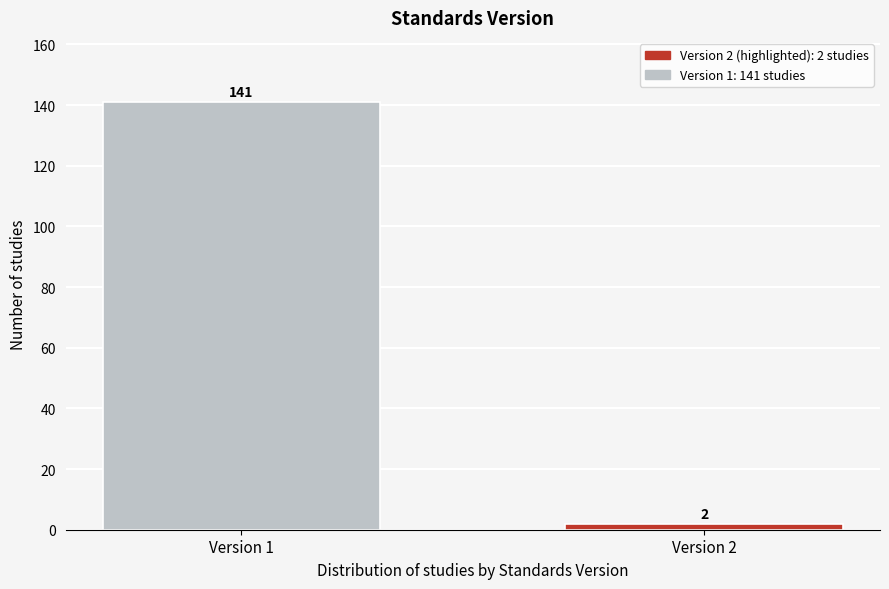

Reading right to left, list all the values displayed in this chart.

2	141